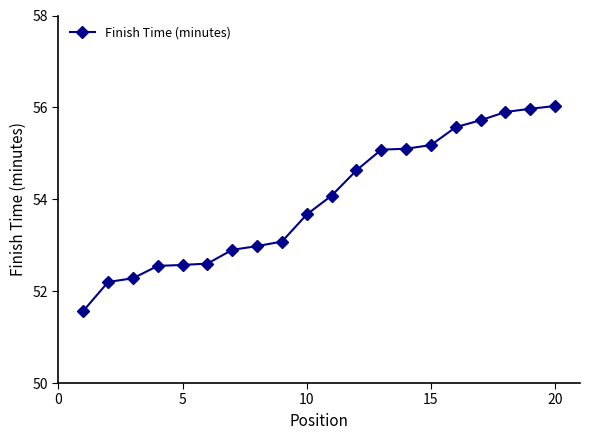

What is the maximum value shown in the chart?

56.0